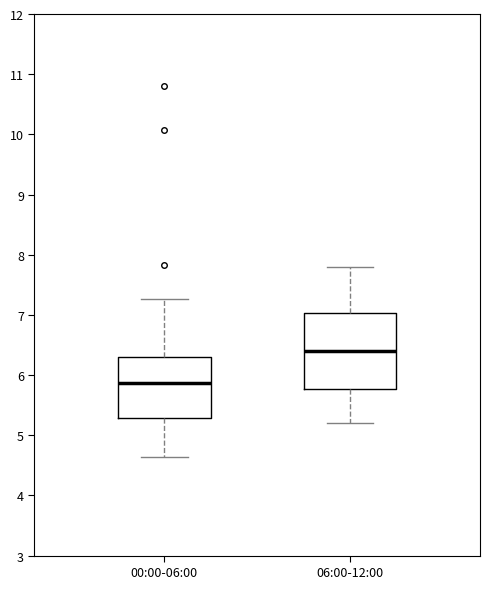

Where is the lower edge of the box for 00:00-06:00 on the y-axis? The values are not printed on the chart, so give them approximately, as read against the axis.

5.3